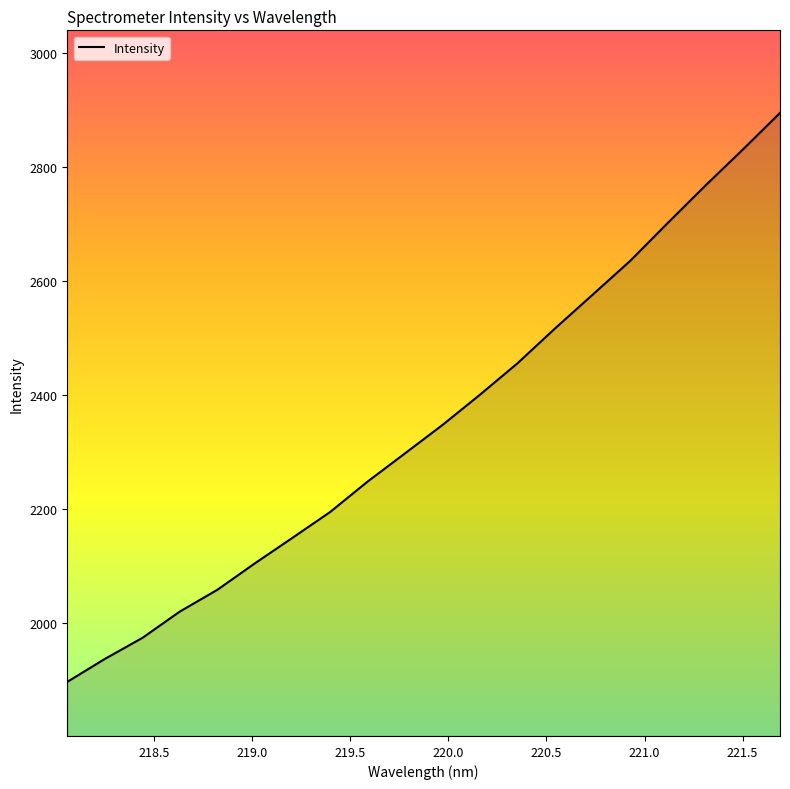

What is the difference between the maximum and minimum values?

997.6